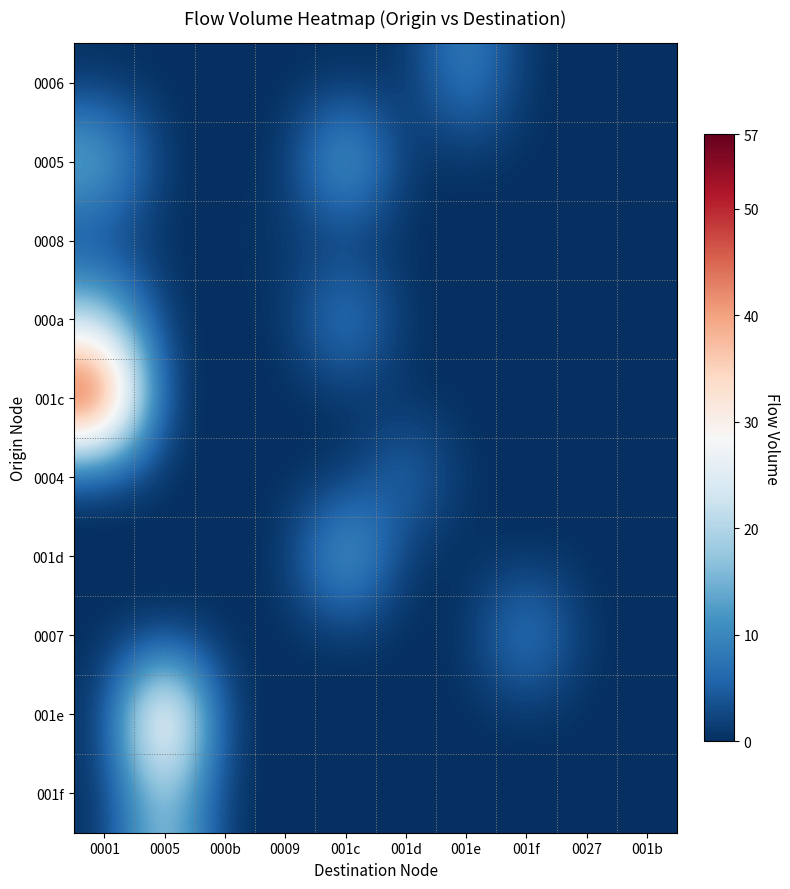

Which series has the widest spread of values?

001c